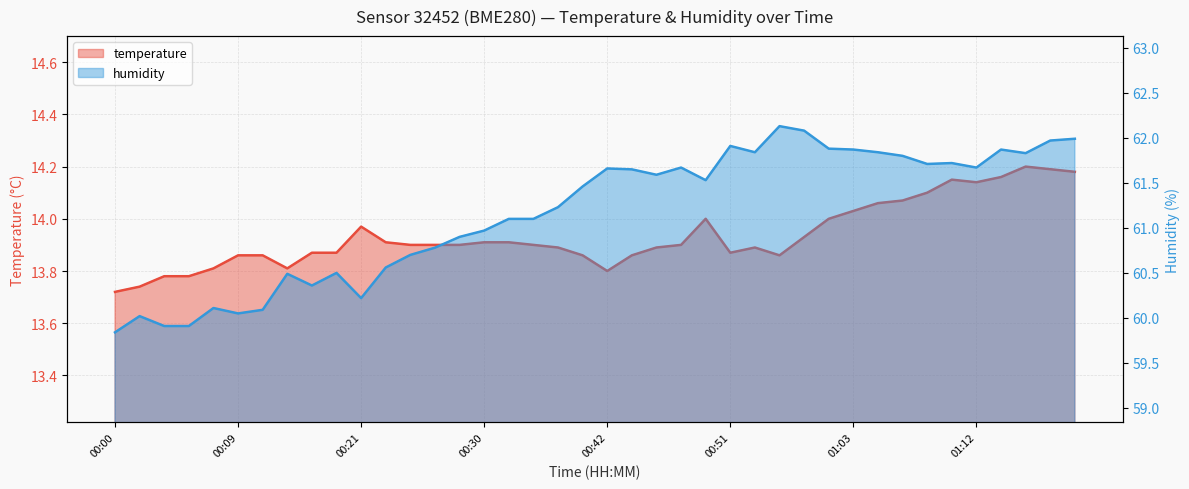

What is the value of the temperature point at the 30th from the left?

14.0